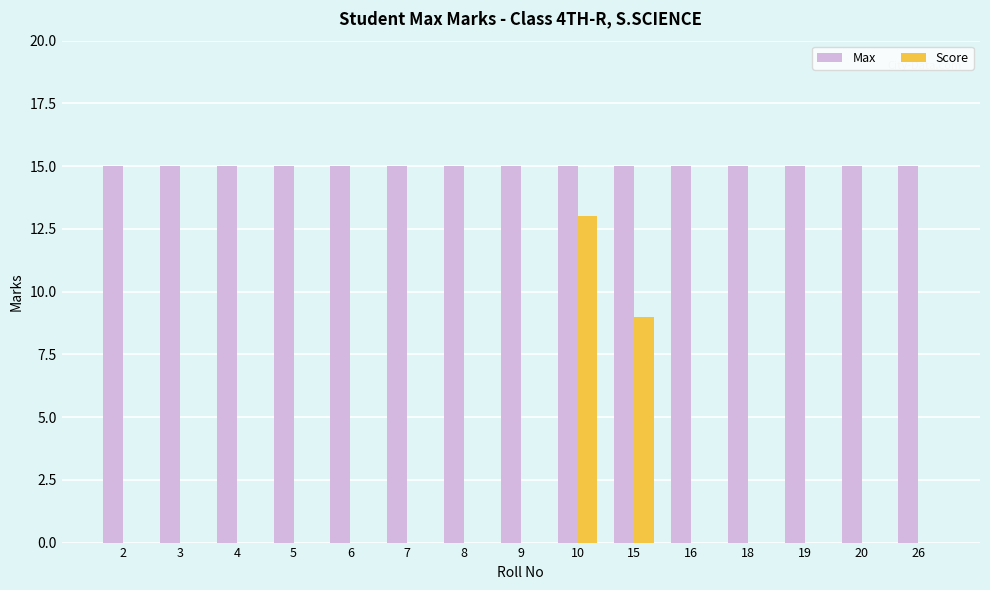

Between 3 and 15, which series saw the biggest shift?

Score